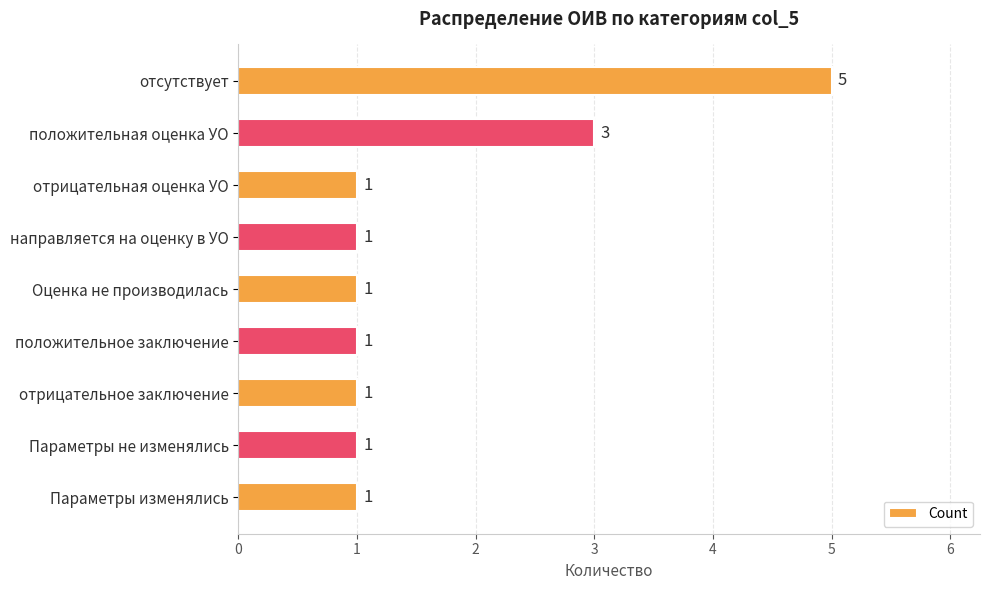

What is the sum of all values?

15